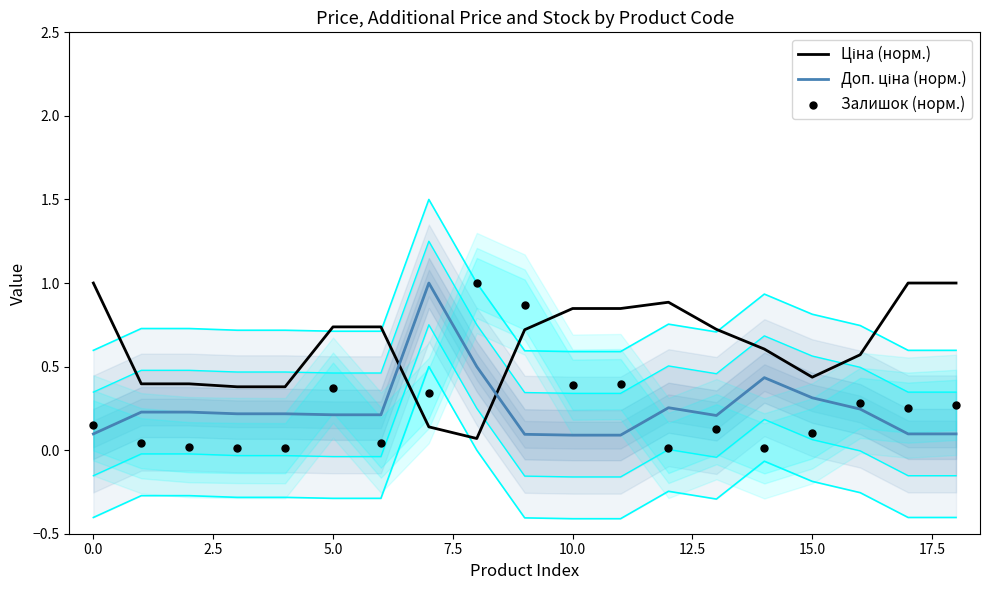

Which series reaches the minimum Y coordinate?

Залишок (норм.)